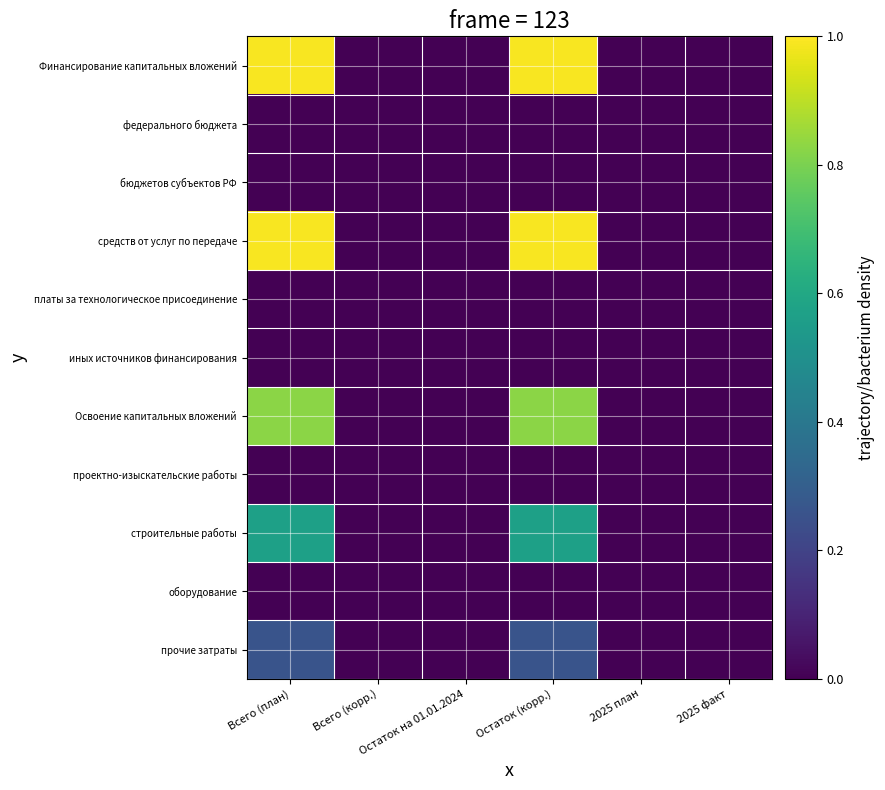

Which series changed the most between Всего (план) and 2025 план?

Финансирование капитальных вложений